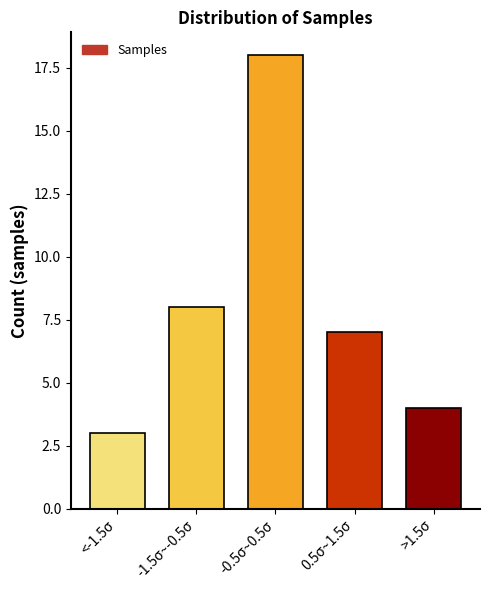

Reading left to right, list all the values displayed in this chart.

<-1.5σ=3	-1.5σ~-0.5σ=8	-0.5σ~0.5σ=18	0.5σ~1.5σ=7	>1.5σ=4